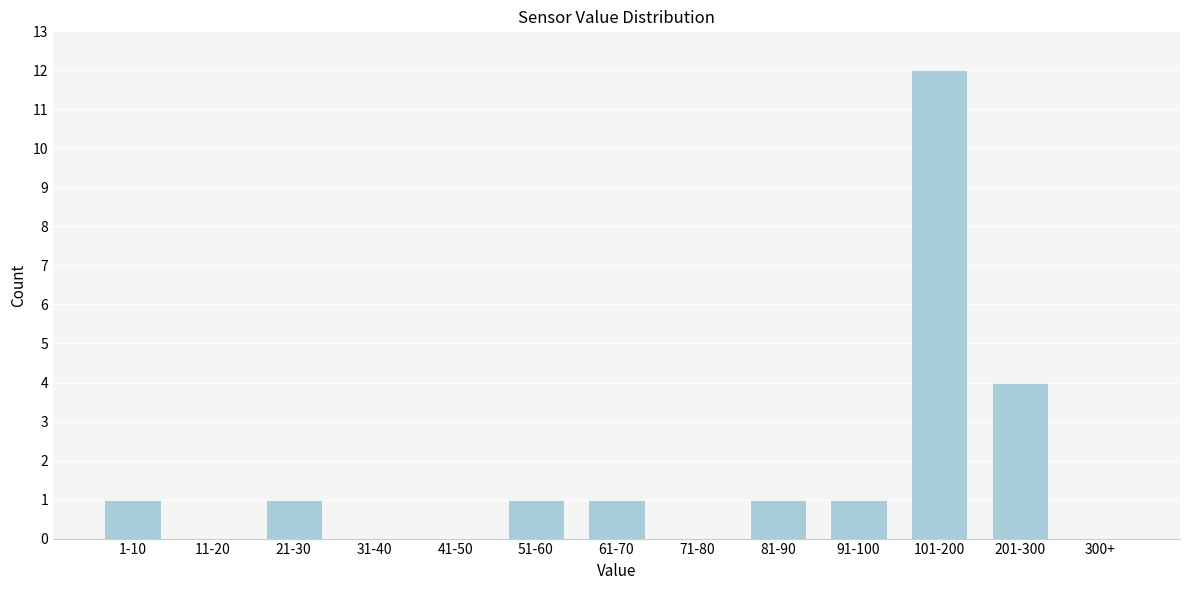

Reading left to right, extract all data points from this chart.

1-10=1	11-20=0	21-30=1	31-40=0	41-50=0	51-60=1	61-70=1	71-80=0	81-90=1	91-100=1	101-200=12	201-300=4	300+=0